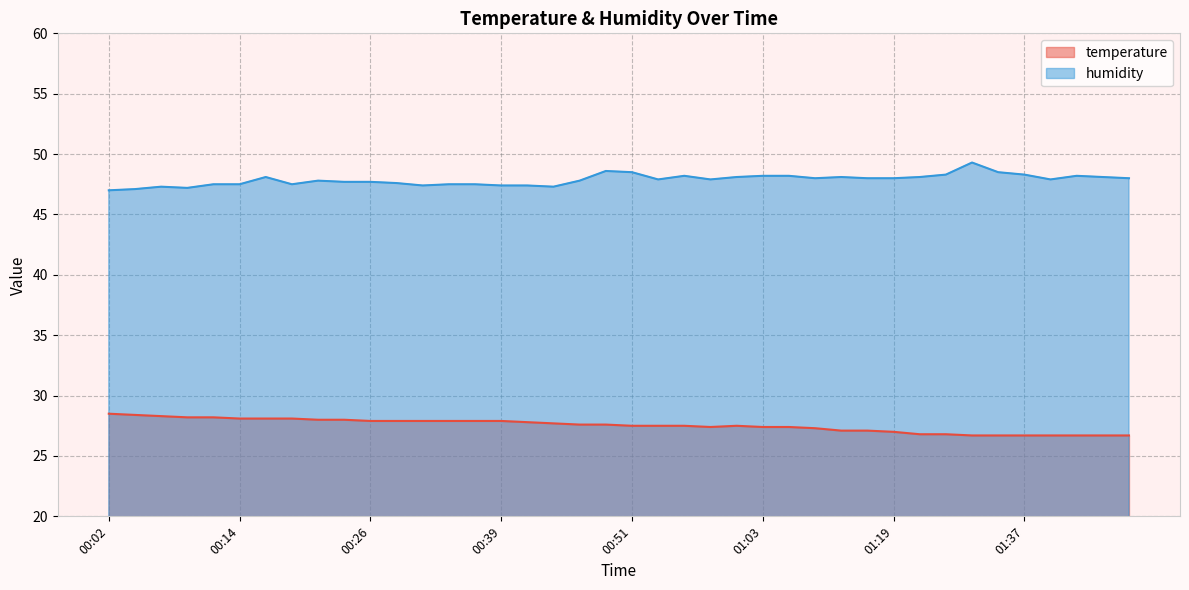

How many interior local valleys does the temperature series have?

1